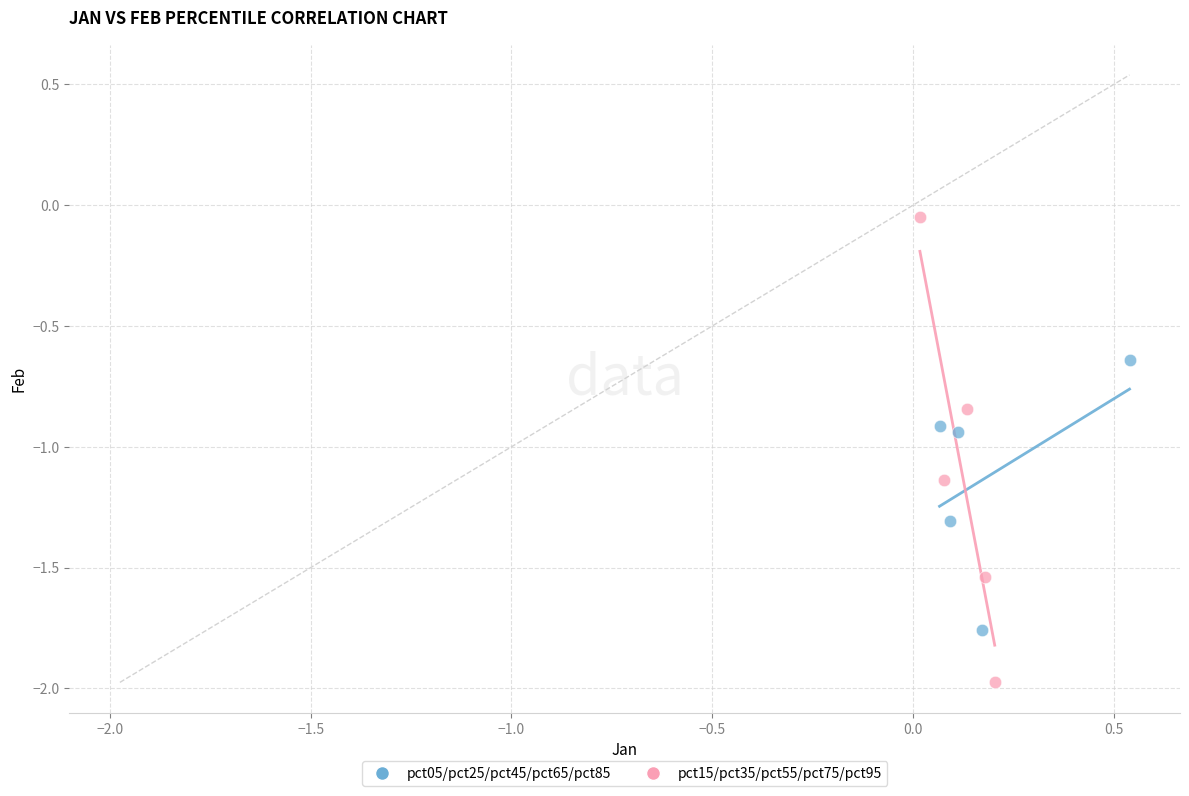

Which series has the largest Y range (max minus min)?

pct15/pct35/pct55/pct75/pct95